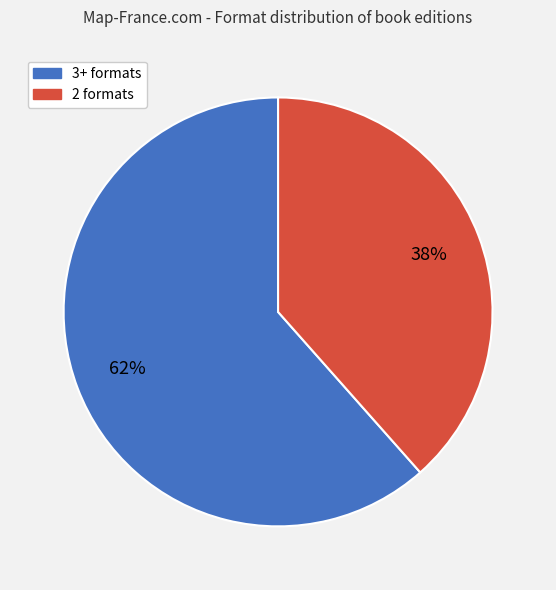

Is there a majority slice in this chart?

Yes